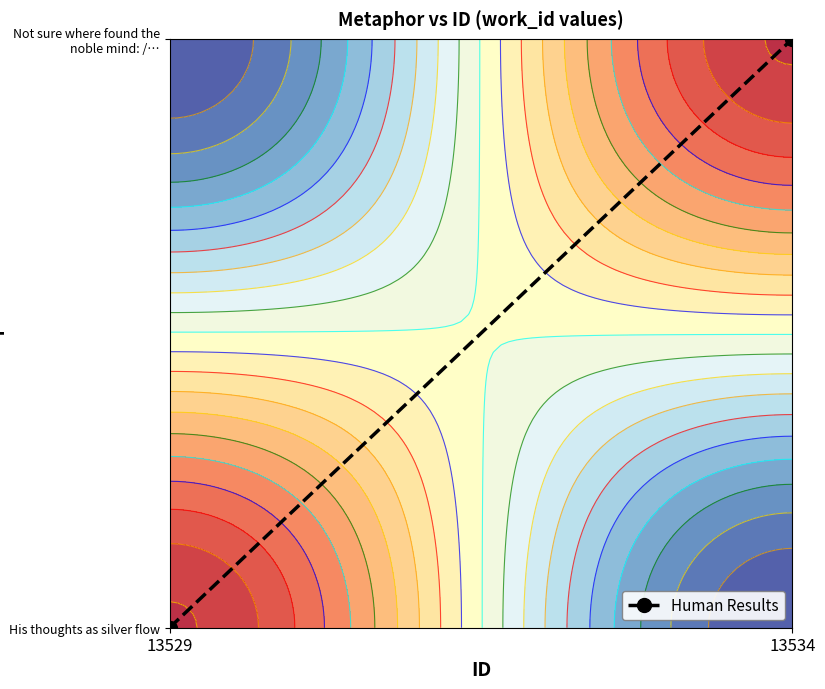

Where is the data nearest to the value 0?

13529